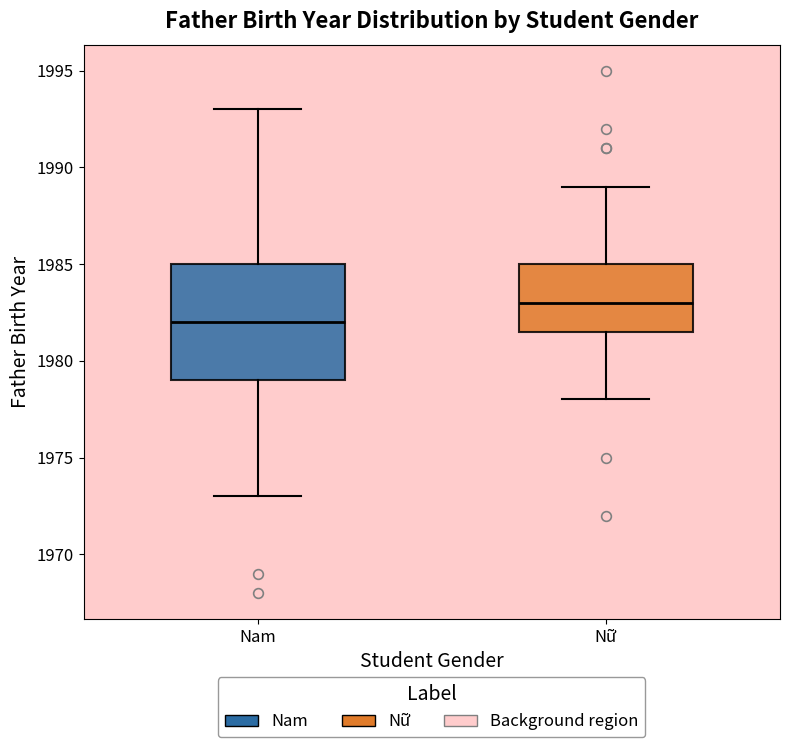

Reading left to right, read every box against the y-axis: the position of its median line, the range the box covers, and the ends of its whiskers. The values are not printed on the chart, so give them approximately, as read against the axis.

Nam: median 1982.0, box 1979.0 to 1985.0, whiskers 1973.0 to 1993.0
Nữ: median 1983.0, box 1981.5 to 1985.0, whiskers 1978.0 to 1989.0